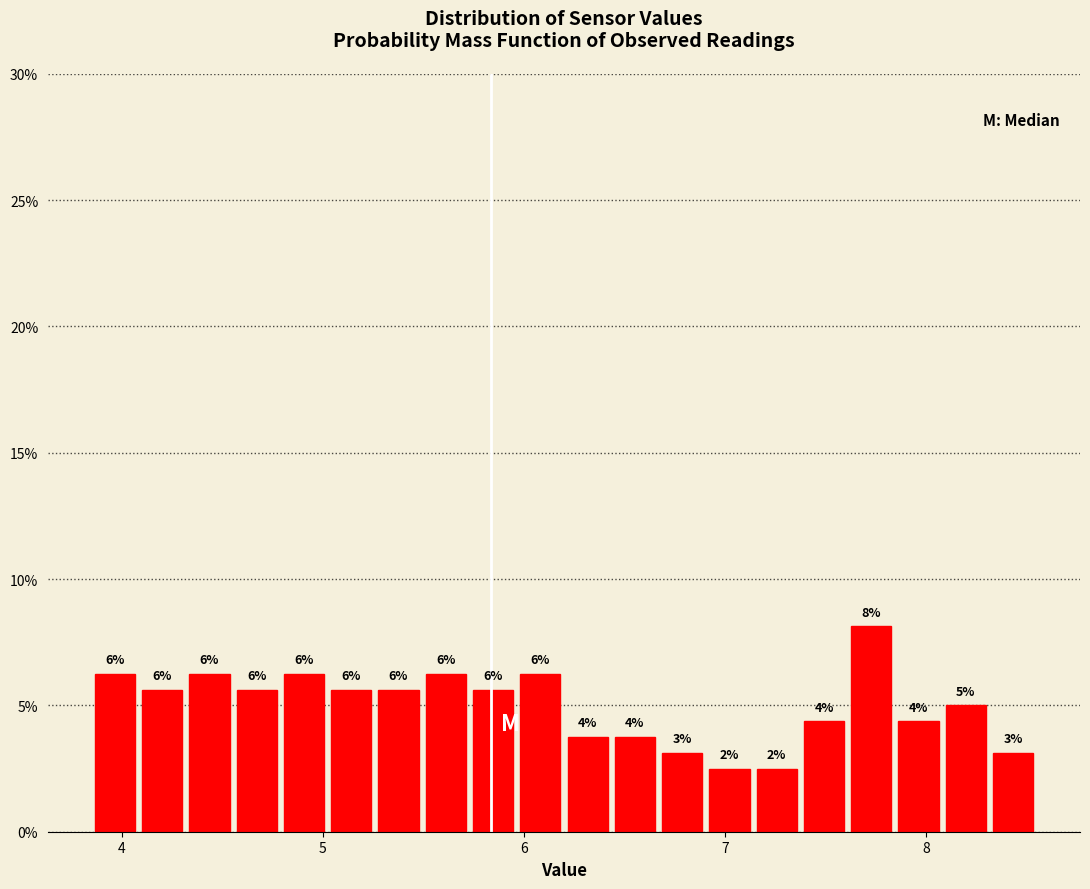

Around what value on the x-axis is the tallest bar? Give the approximate position of its centre, as read against the axis.

7.7